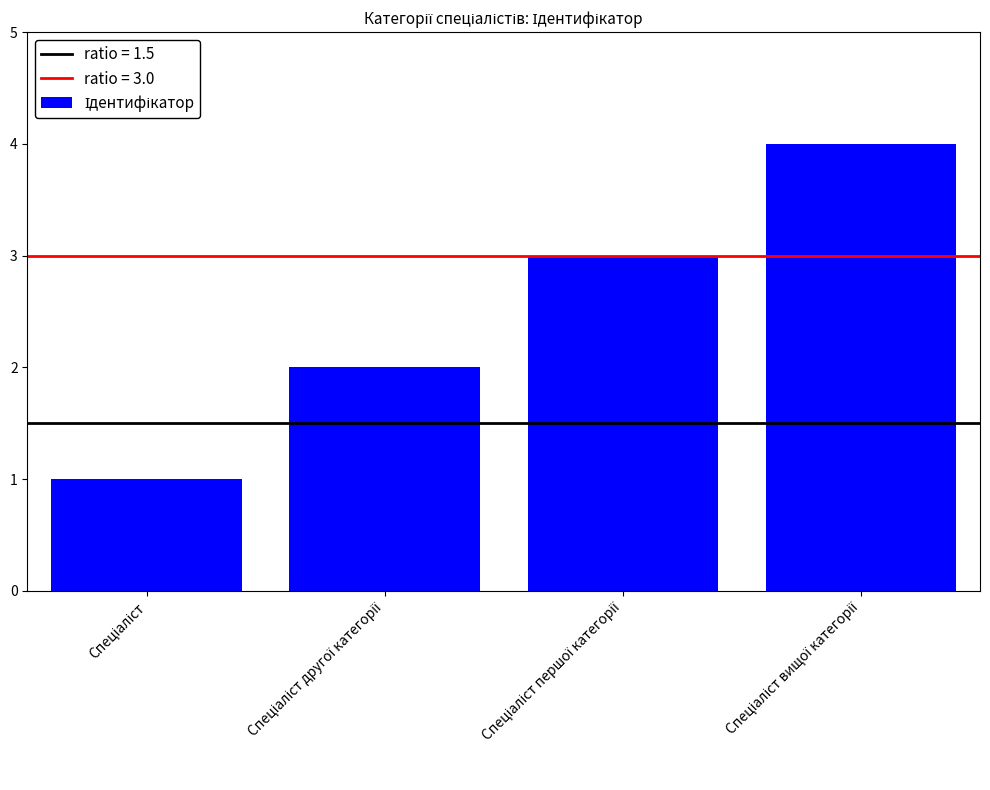

What is the sum of all values?

10